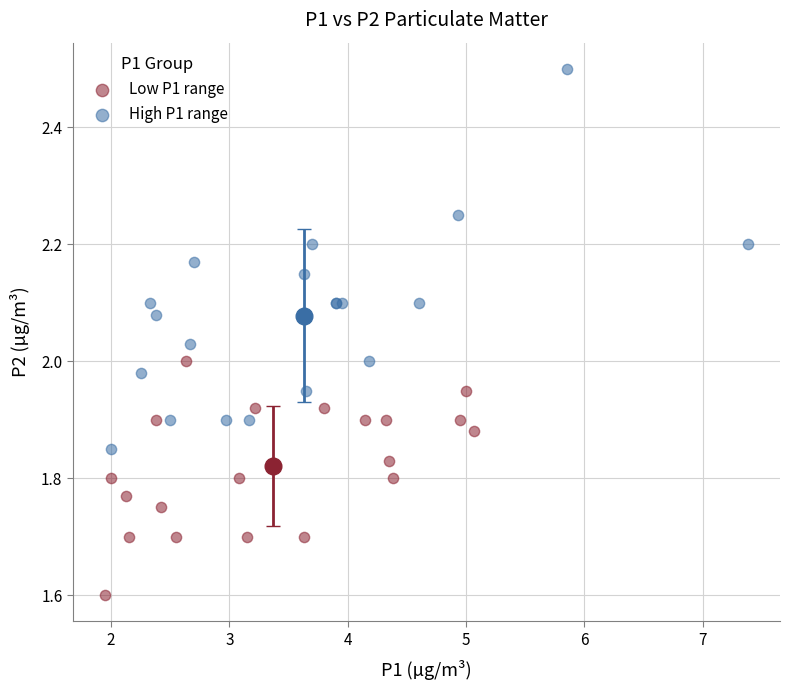

Which series reaches the minimum Y coordinate?

Low P1 range